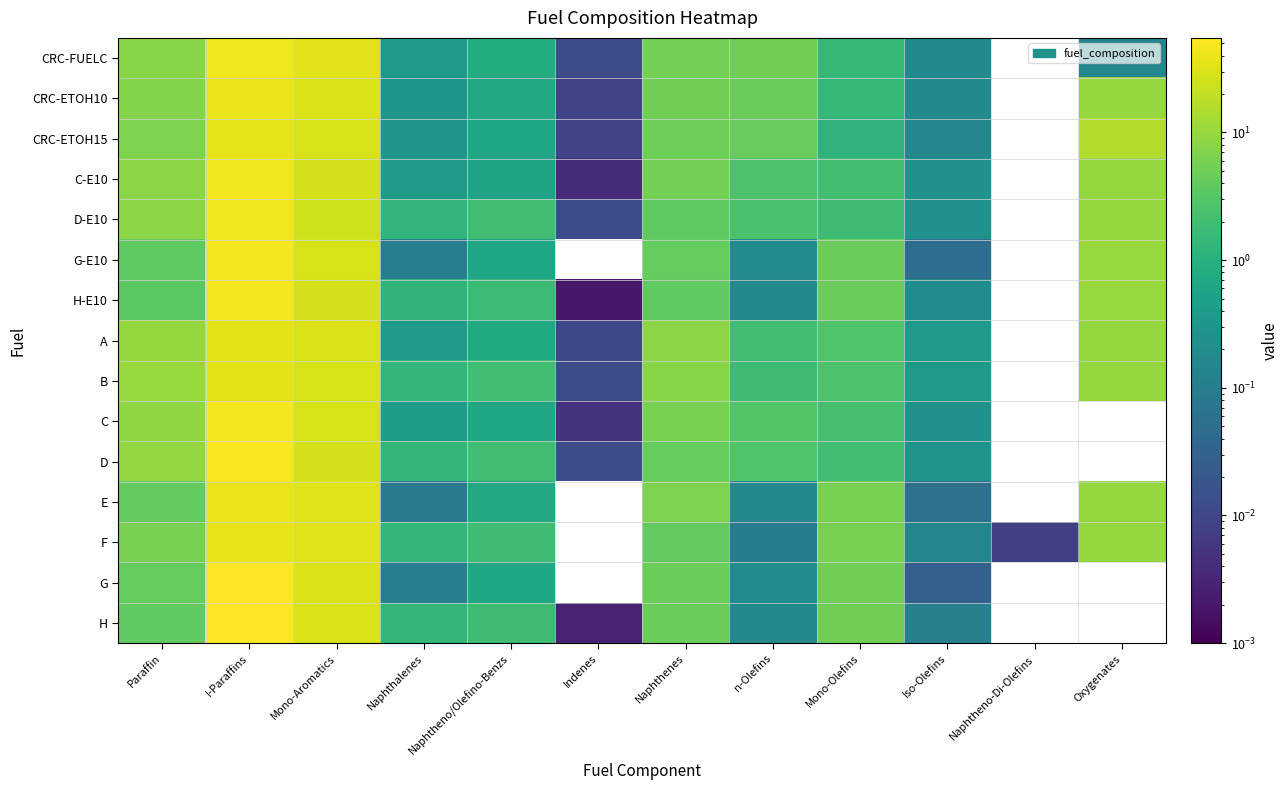

How many series are shown in this chart?

15